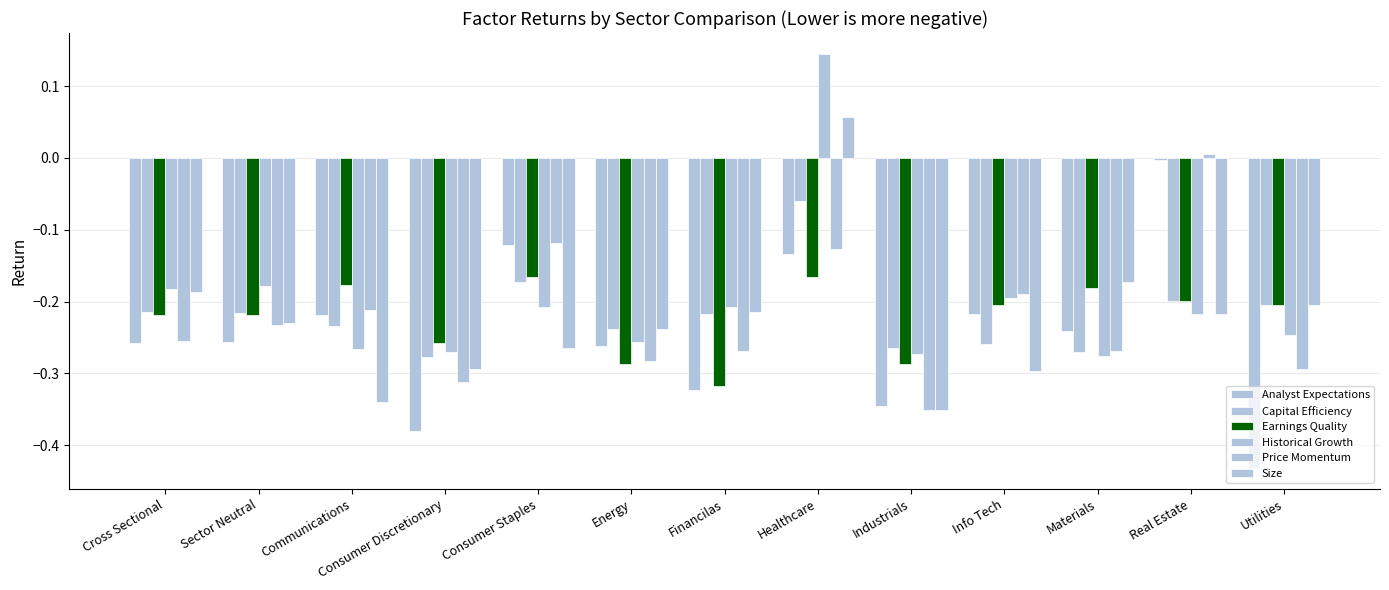

At which label does Size first exceed 0?

Healthcare